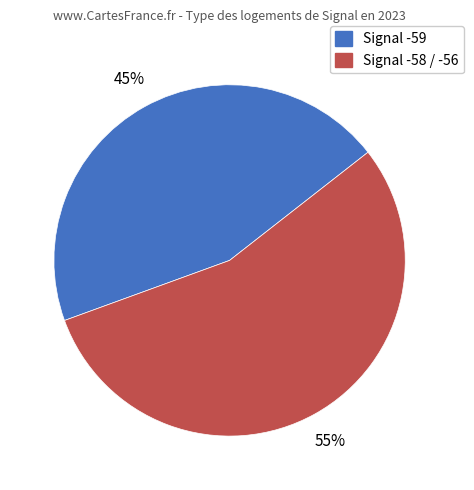

To the nearest percent, what is the difference between the largest and smallest slice percentages?

10%